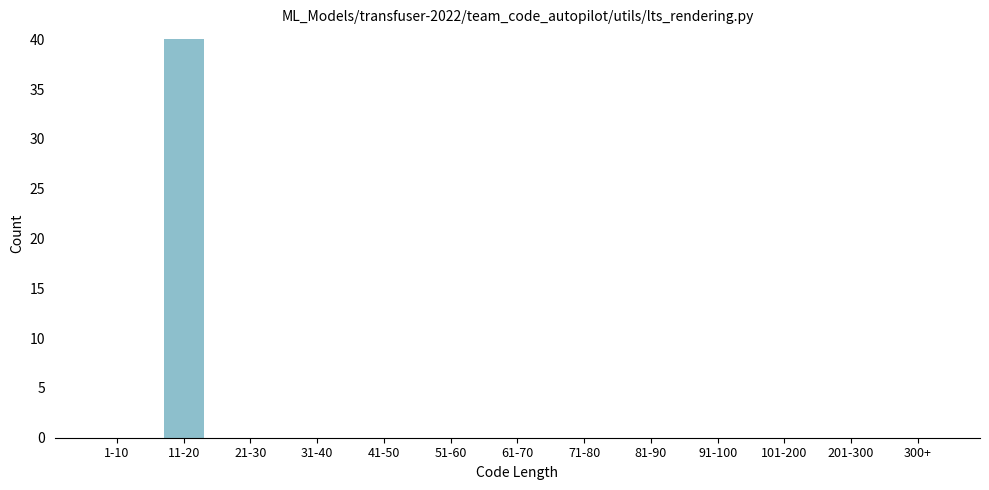

Reading left to right, what are all the values shown in this chart?

1-10=0	11-20=40	21-30=0	31-40=0	41-50=0	51-60=0	61-70=0	71-80=0	81-90=0	91-100=0	101-200=0	201-300=0	300+=0